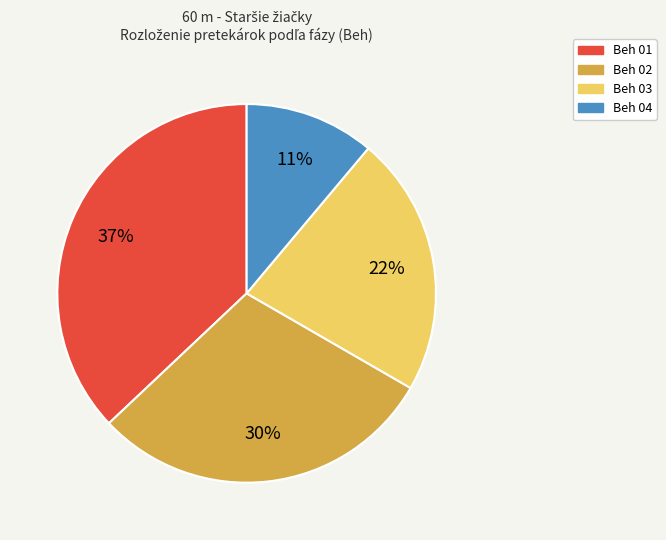

Which category has the biggest portion of the pie?

Beh 01